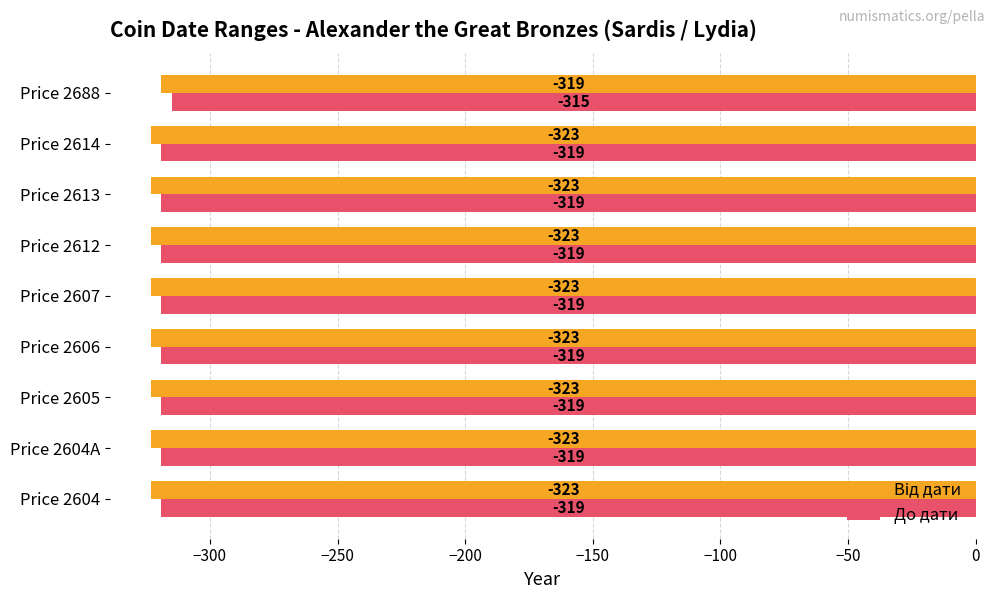

What is the spread (max minus min) of values at Price 2605?

4